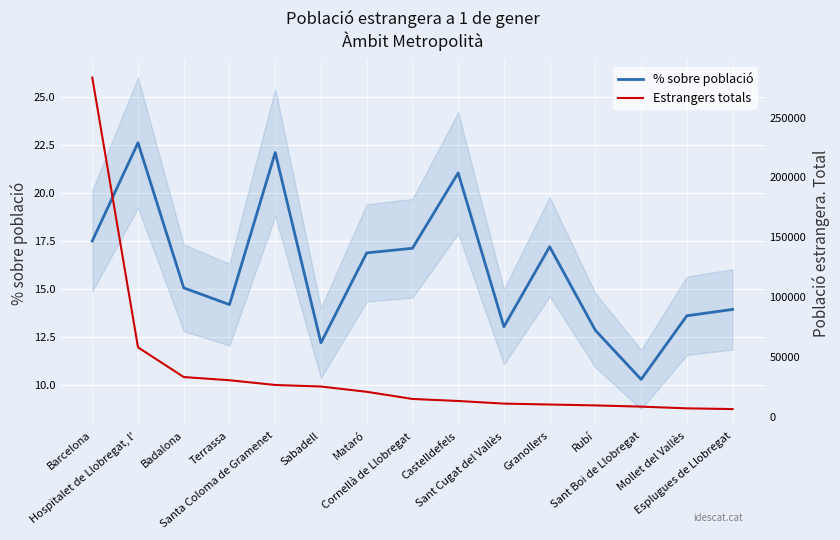

Reading left to right, list all the values displayed in this chart.

% sobre població: 17.5	22.6	15.1	14.2	22.1	12.2	16.9	17.1	21.0	13.0	17.2	12.8	10.3	13.6	13.9
Estrangers totals: 283445.0	58086.0	33253.0	30592.0	26635.0	25340.0	20938.0	14961.0	13249.0	11070.0	10306.0	9564.0	8548.0	7104.0	6508.0